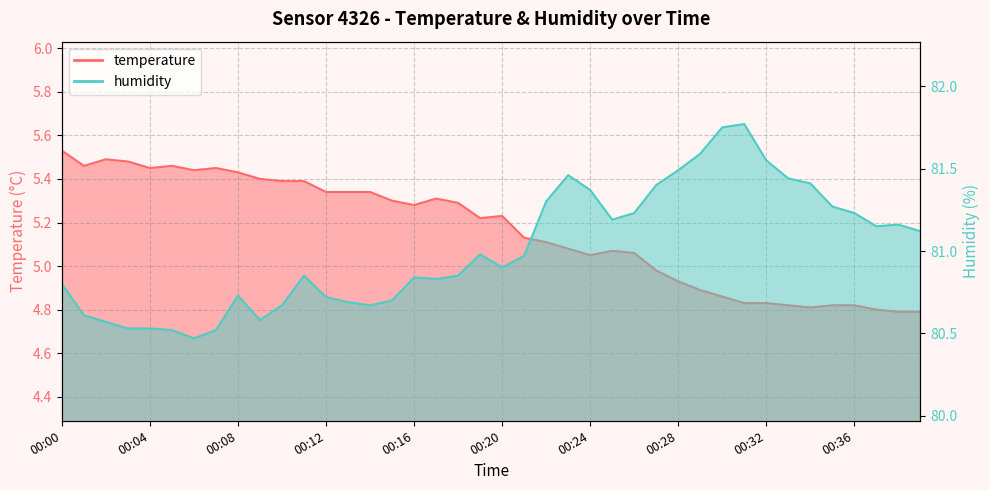

At which category does temperature reach its first local valley?

00:01